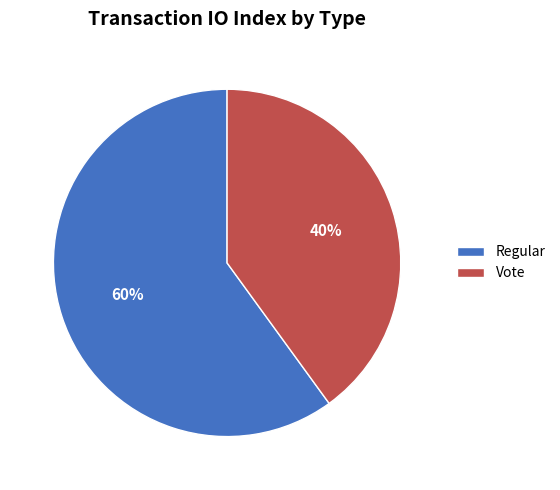

To the nearest percent, what is the average slice percentage?

50%